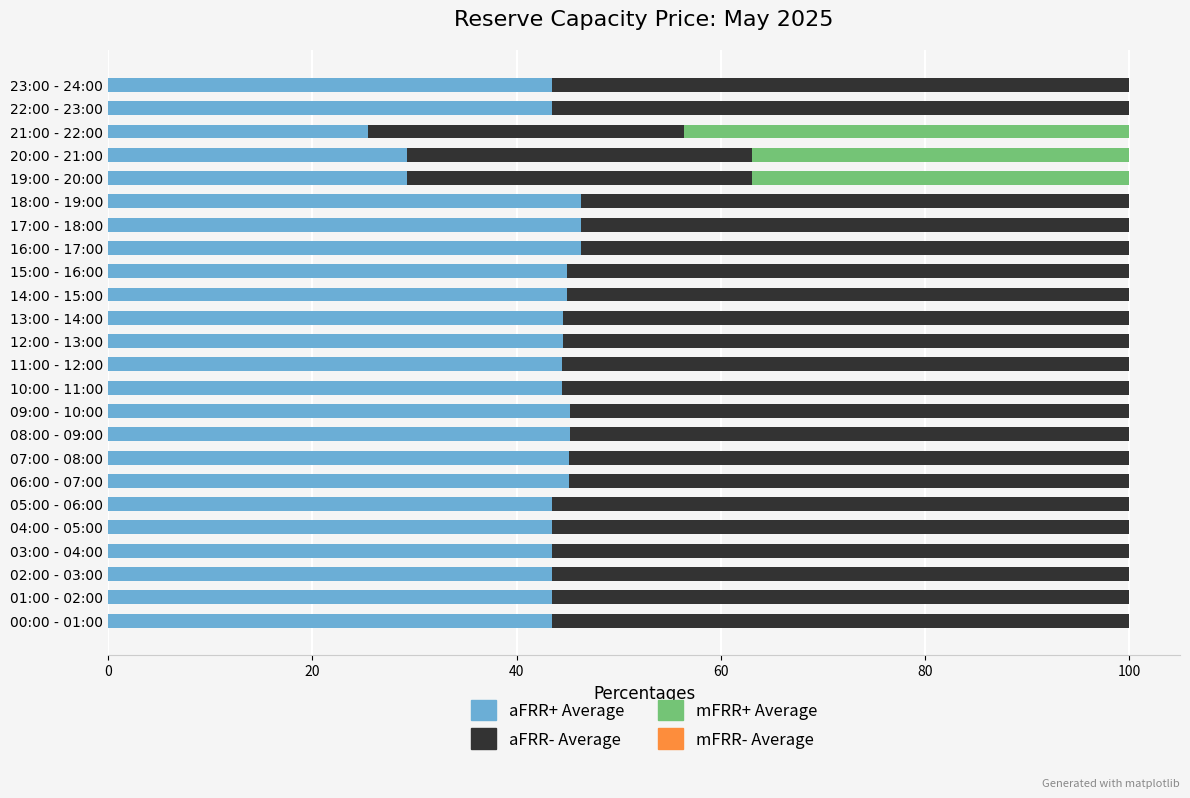

What is the total value across all series at 16:00 - 17:00?

100.0